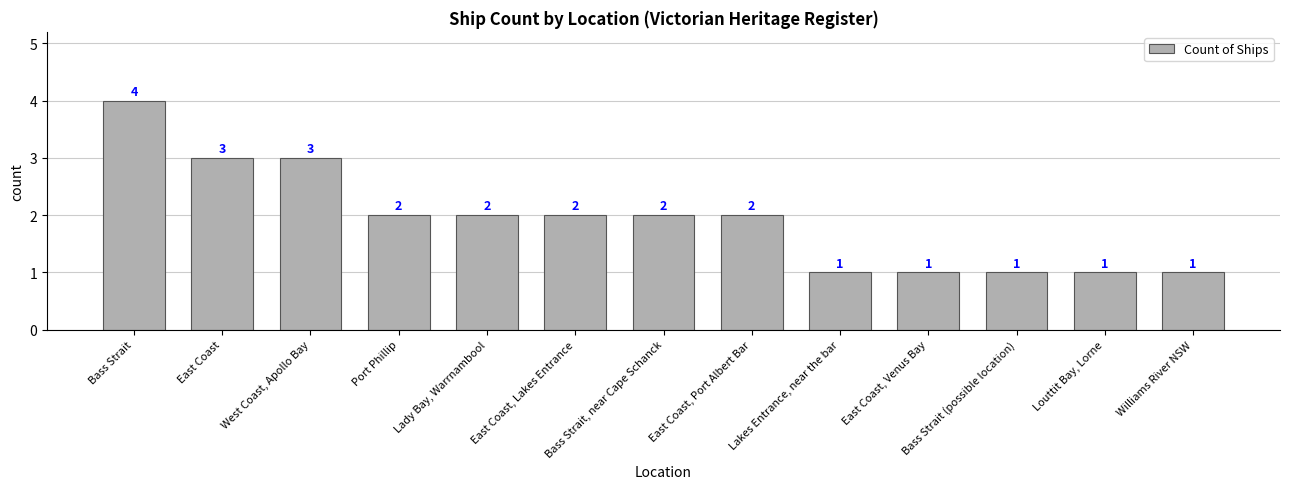

Which has a higher value, Bass Strait (possible location) or East Coast?

East Coast